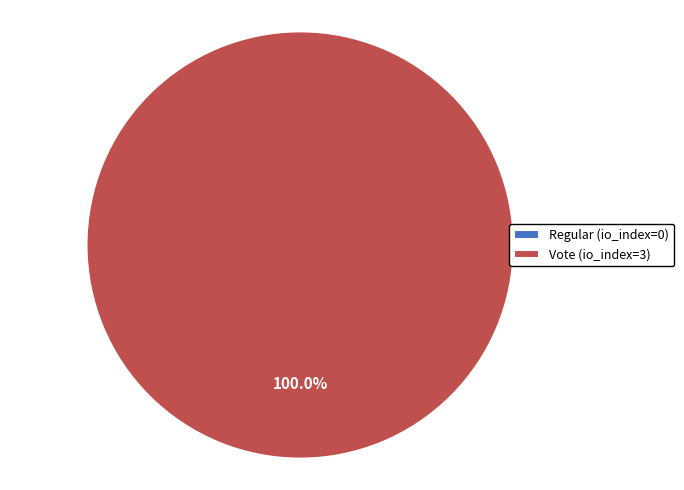

What is the majority slice?

Vote (io_index=3)